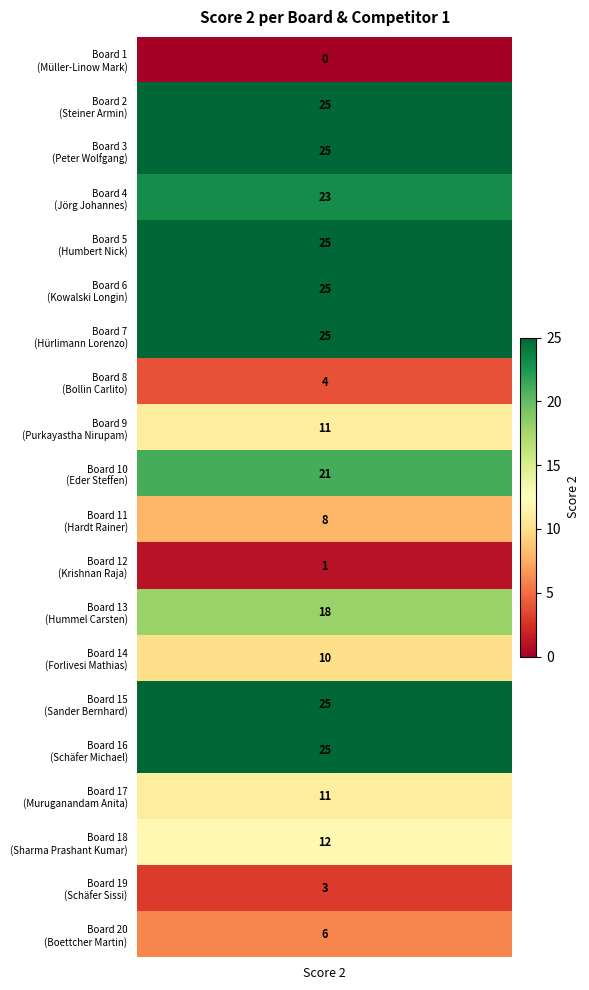

Reading right to left, transcribe all the data shown in this chart.

19=6	18=3	17=12	16=11	15=25	14=25	13=10	12=18	11=1	10=8	9=21	8=11	7=4	6=25	5=25	4=25	3=23	2=25	1=25	values=0